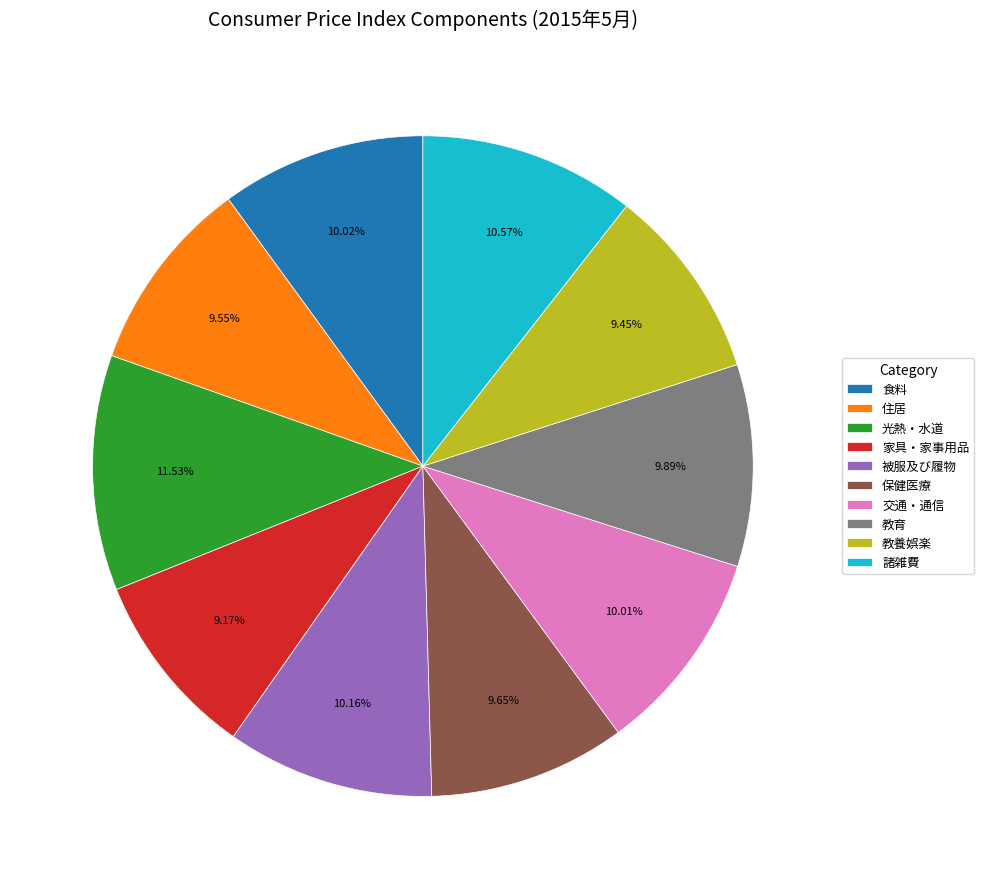

Which slice is the largest?

光熱・水道